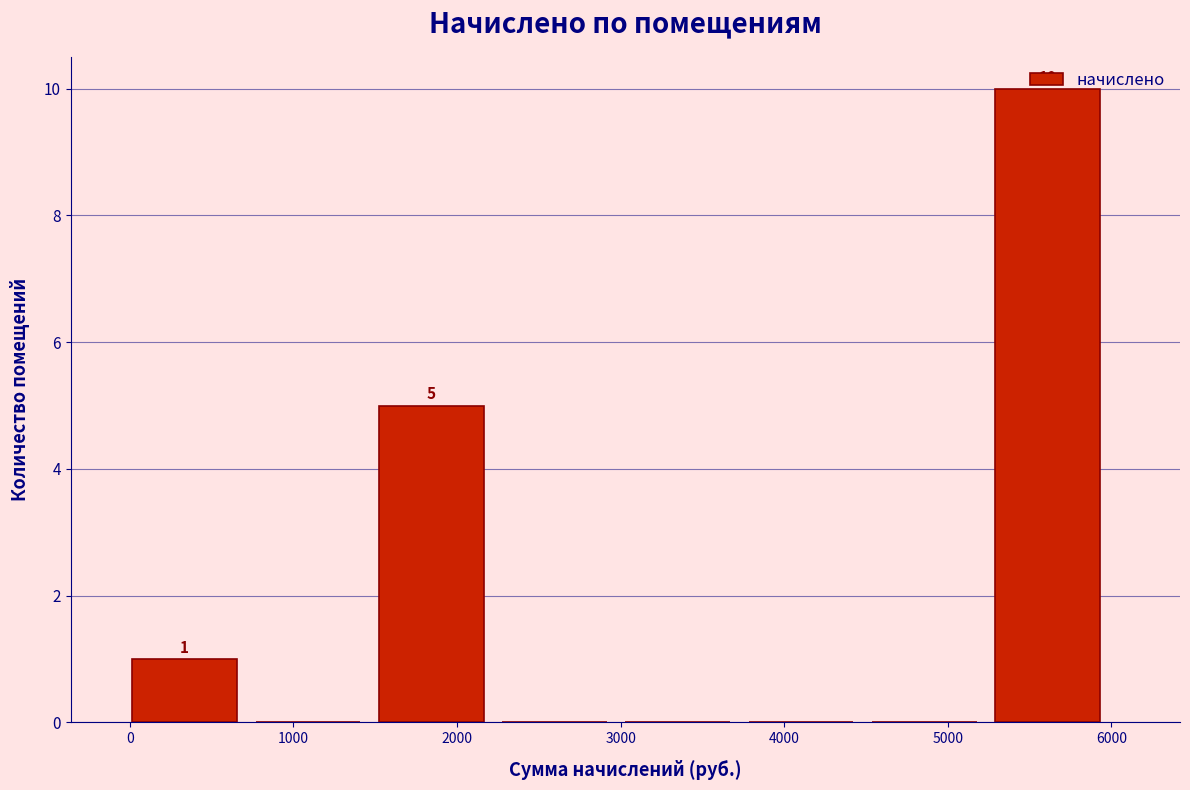

Which range on the x-axis has the tallest bar?

5300 to 6000